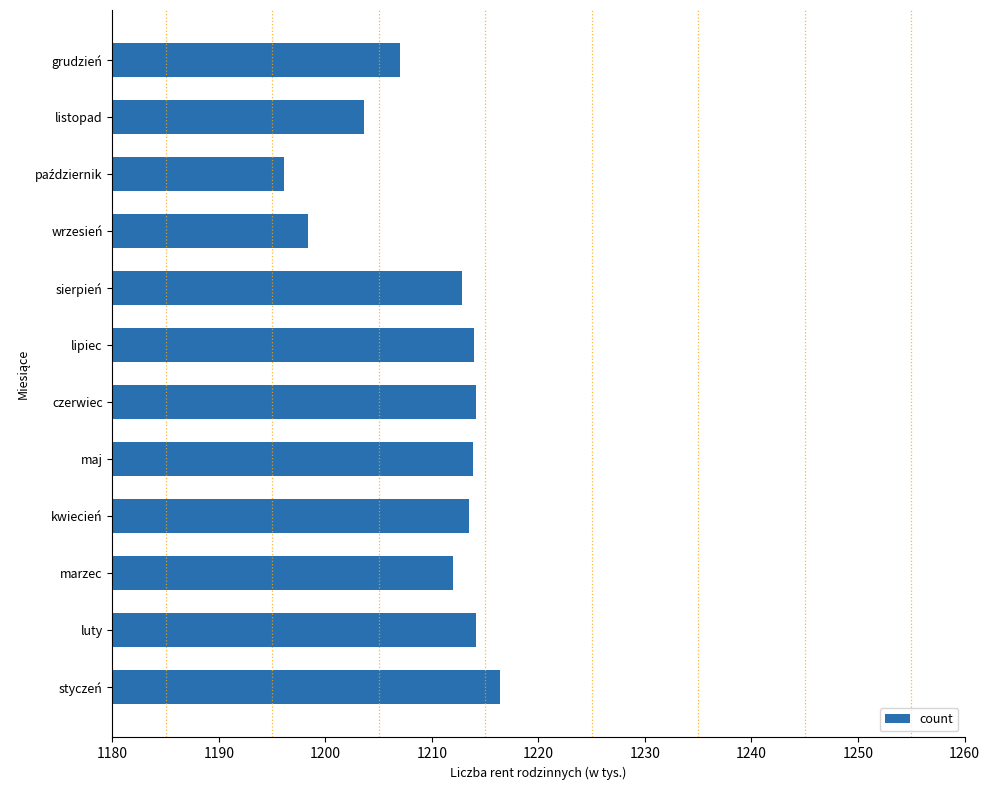

What is the sum of all values?

14515.8